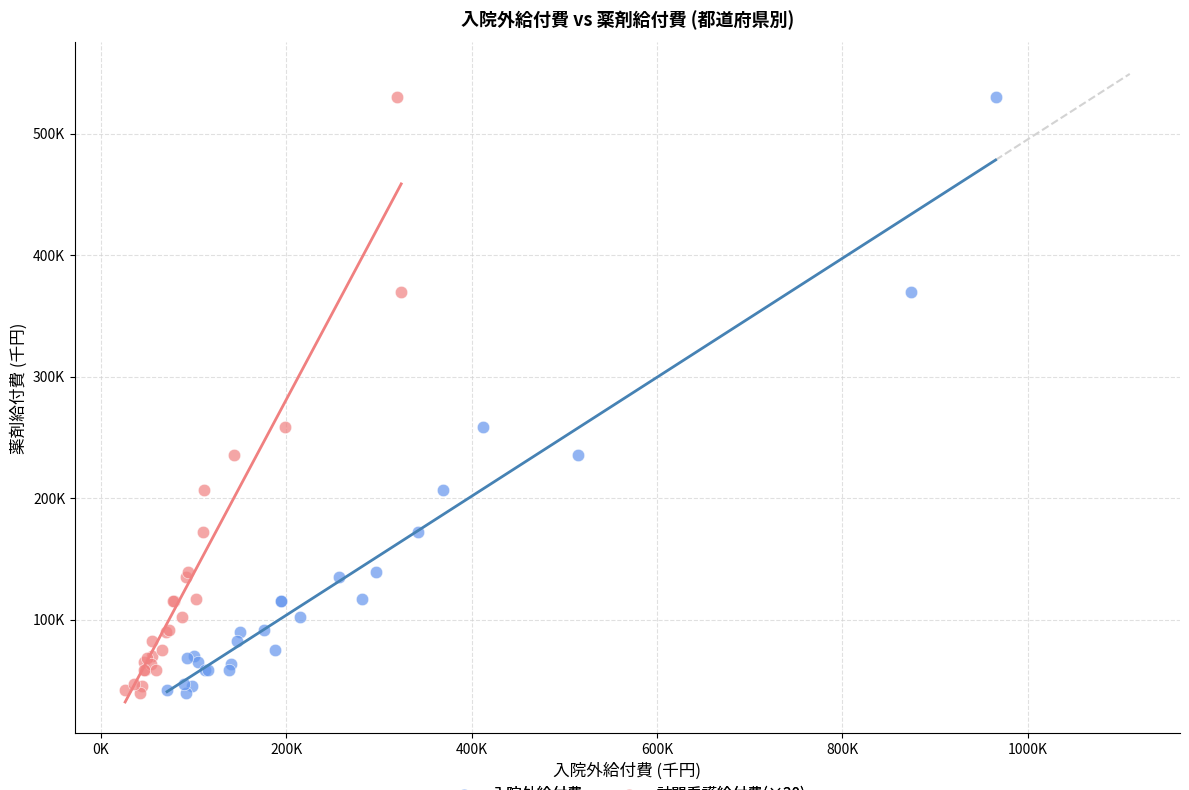

What are all the series names shown in the legend?

入院外給付費, 訪問看護給付費(×20)